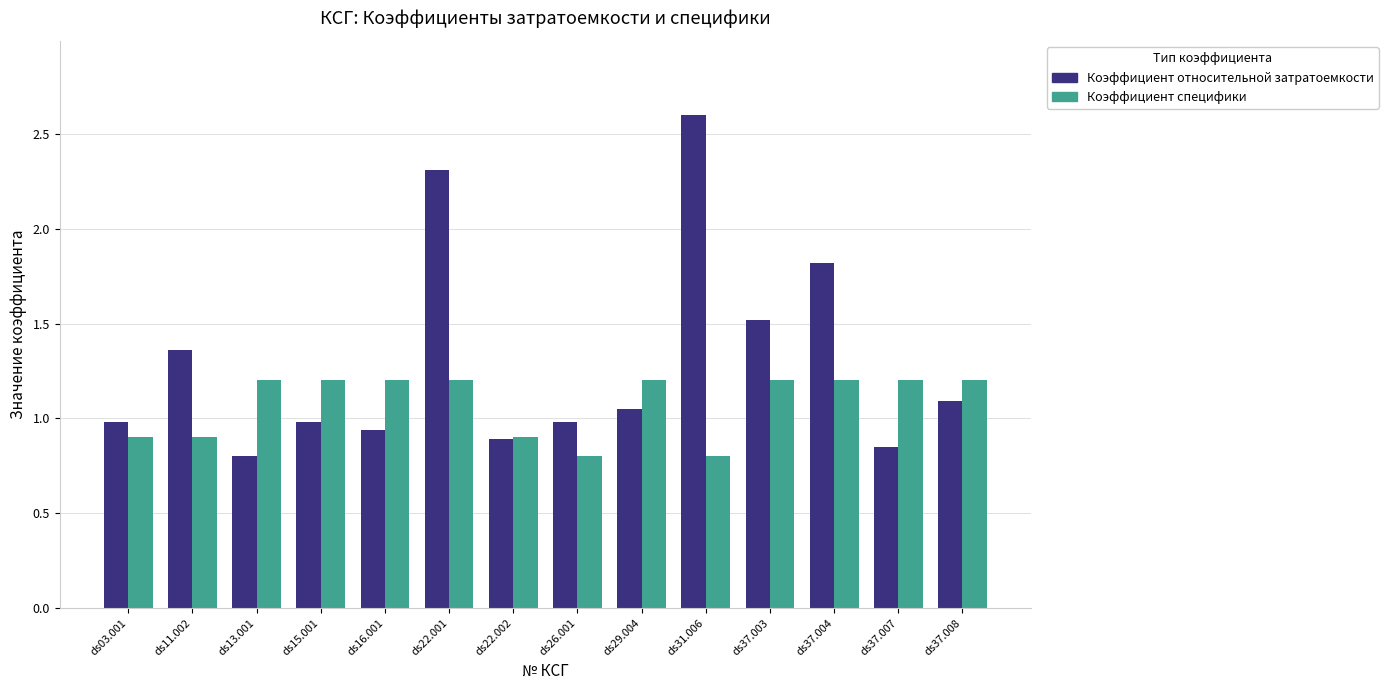

What is the average value of the Коэффициент относительной затратоемкости series?

1.3